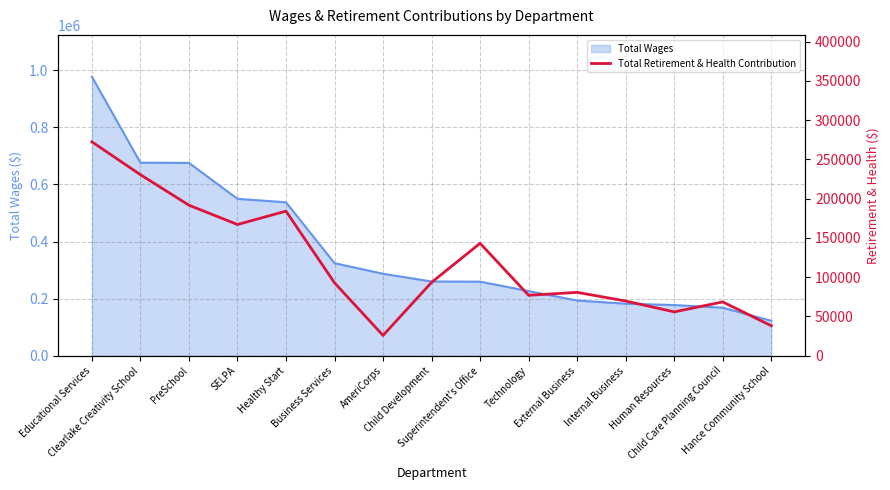

The value at Child Development is 141383. True or false?

False